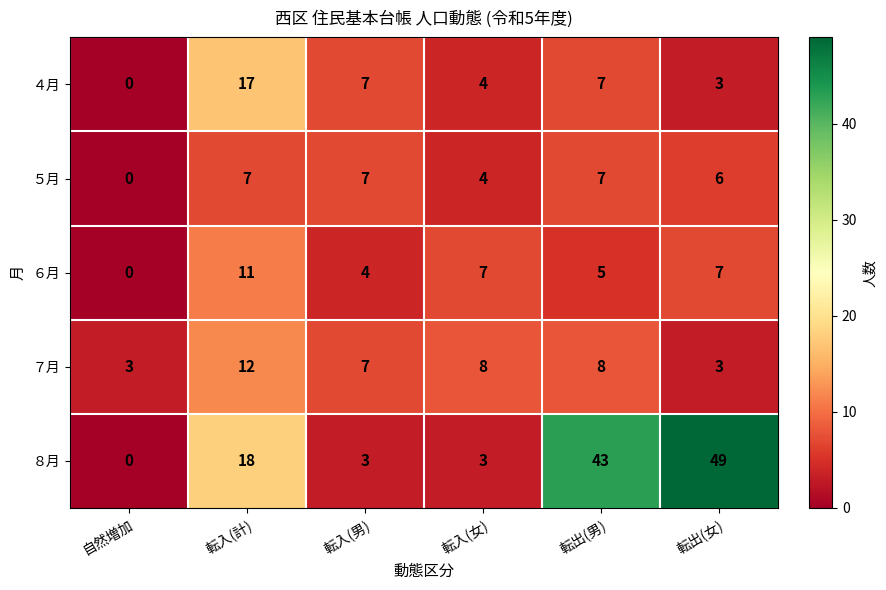

Reading right to left, extract all data points from this chart.

４月: 転出(女)=3	転出(男)=7	転入(女)=4	転入(男)=7	転入(計)=17	自然増加=0
５月: 転出(女)=6	転出(男)=7	転入(女)=4	転入(男)=7	転入(計)=7	自然増加=0
６月: 転出(女)=7	転出(男)=5	転入(女)=7	転入(男)=4	転入(計)=11	自然増加=0
７月: 転出(女)=3	転出(男)=8	転入(女)=8	転入(男)=7	転入(計)=12	自然増加=3
８月: 転出(女)=49	転出(男)=43	転入(女)=3	転入(男)=3	転入(計)=18	自然増加=0